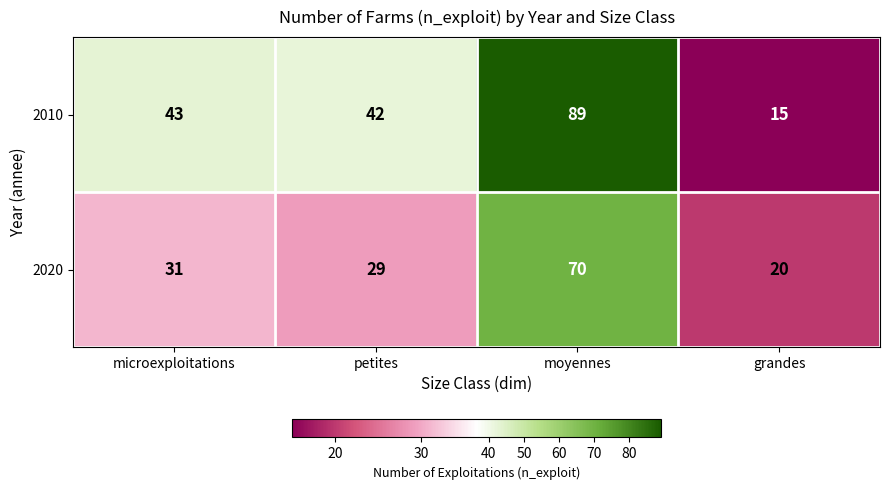

What is the total value across all series at microexploitations?

74